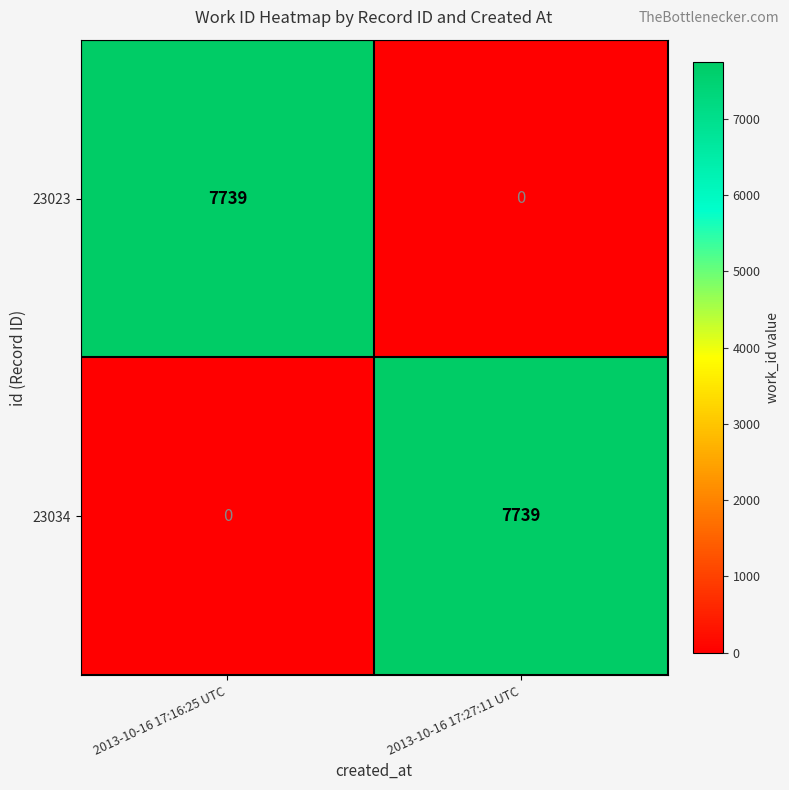

What is the difference between the maximum and minimum values in the 23034 series?

7739